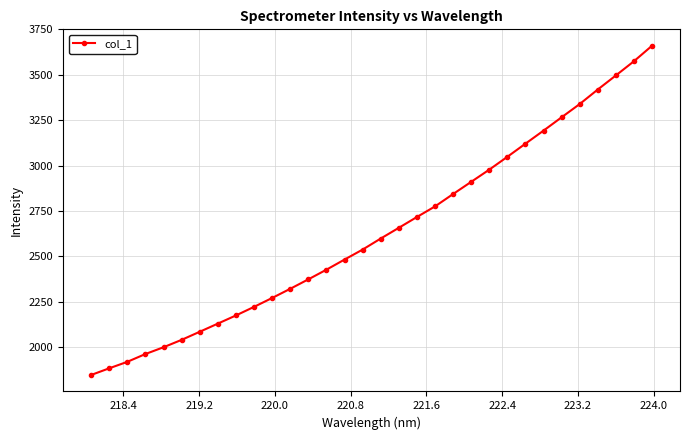

True or false: the data has more than 2 interior local peaks.

False